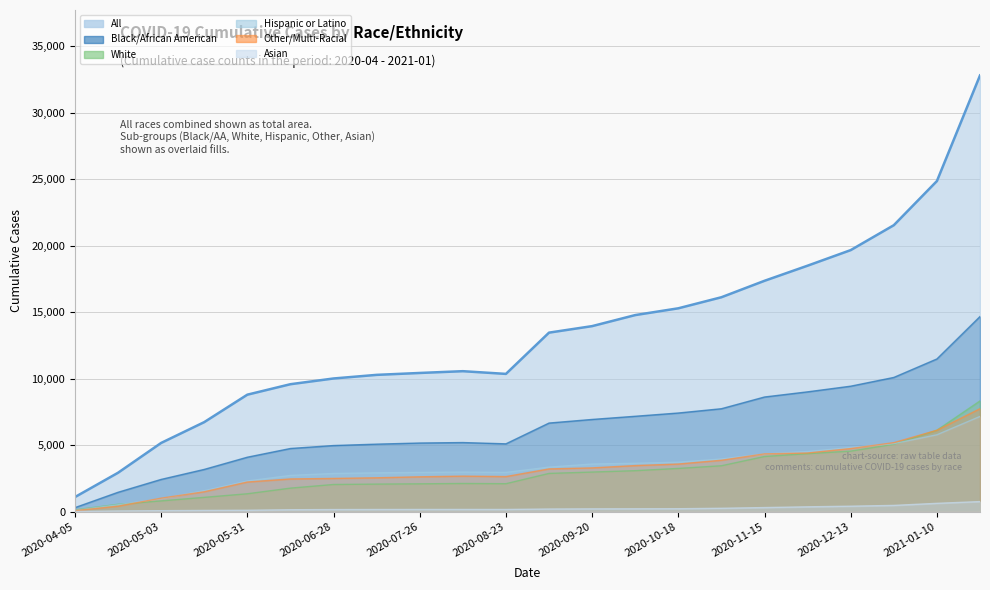

At which label does Hispanic or Latino first exceed 3354?

2020-09-20